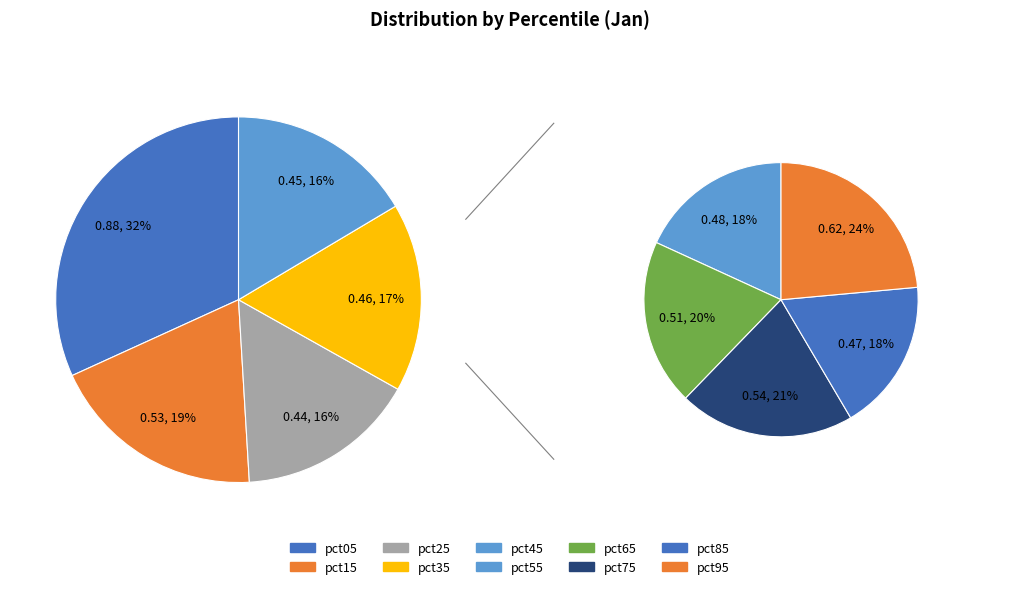

How many segments does this pie chart have?

10